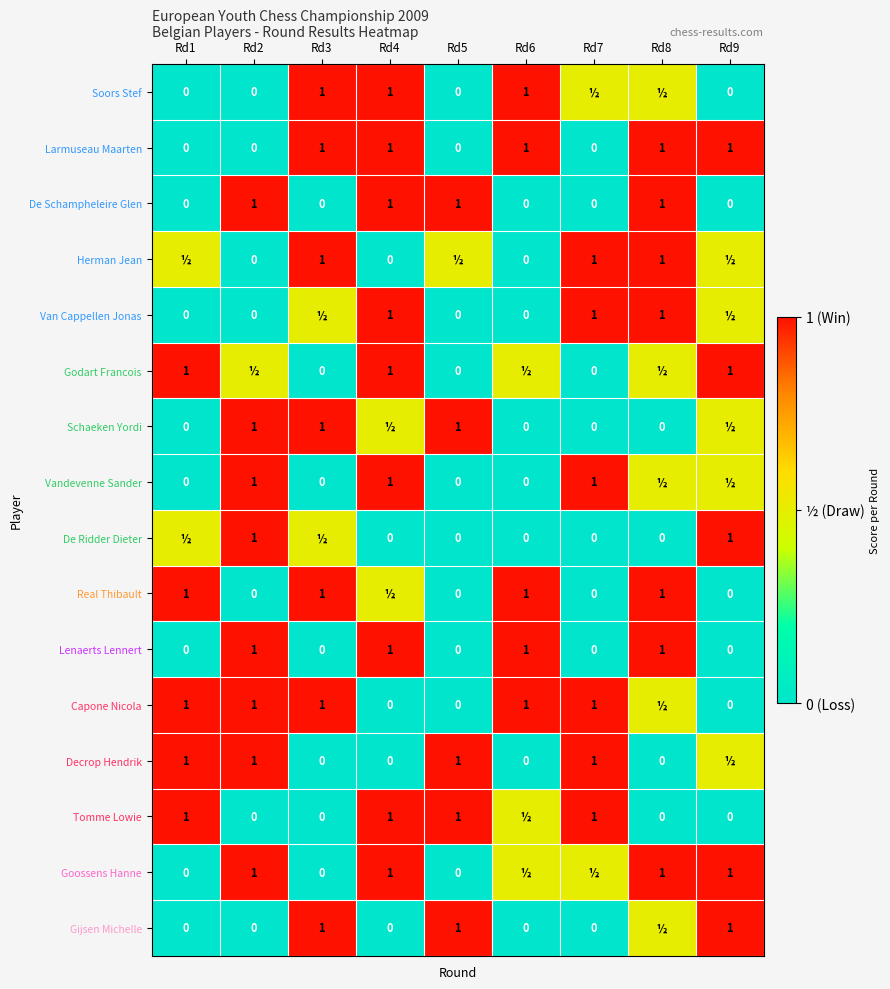

The De Schampheleire Glen series shows 1.0 at Rd8. True or false?

True